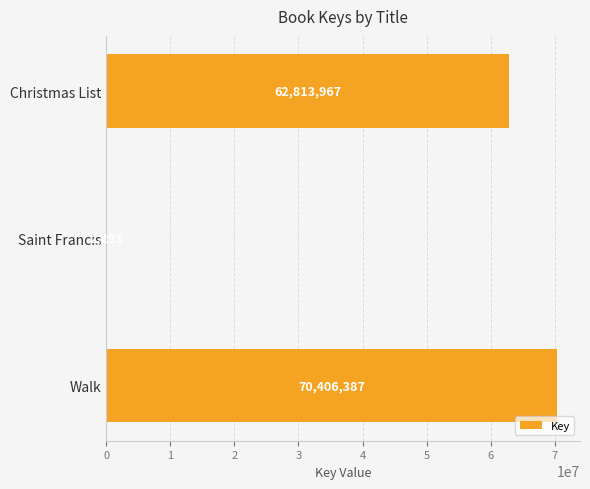

Which category has the highest value across all series?

Walk